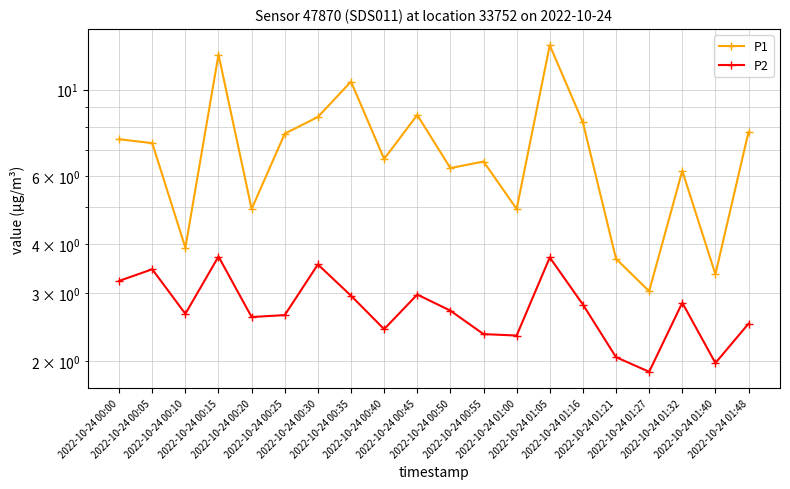

At how many categories does at least one series exceed 11?

2